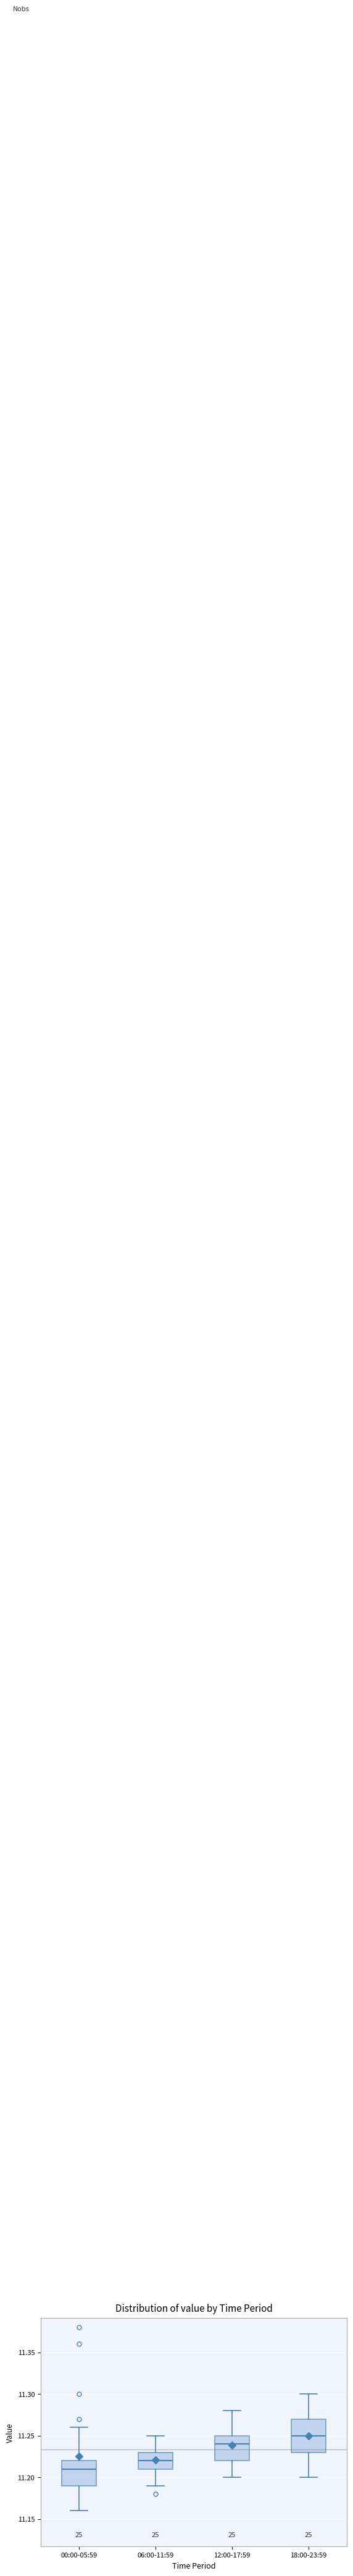

Reading left to right, transcribe this box plot: for each box, give where its median line is, the range the box spans, and where its two whiskers end, as read against the y-axis. The values are not printed on the chart, so give them approximately, as read against the axis.

00:00-05:59: median 11.21, box 11.19 to 11.22, whiskers 11.16 to 11.26
06:00-11:59: median 11.22, box 11.21 to 11.23, whiskers 11.19 to 11.25
12:00-17:59: median 11.24, box 11.22 to 11.25, whiskers 11.20 to 11.28
18:00-23:59: median 11.25, box 11.23 to 11.27, whiskers 11.20 to 11.30